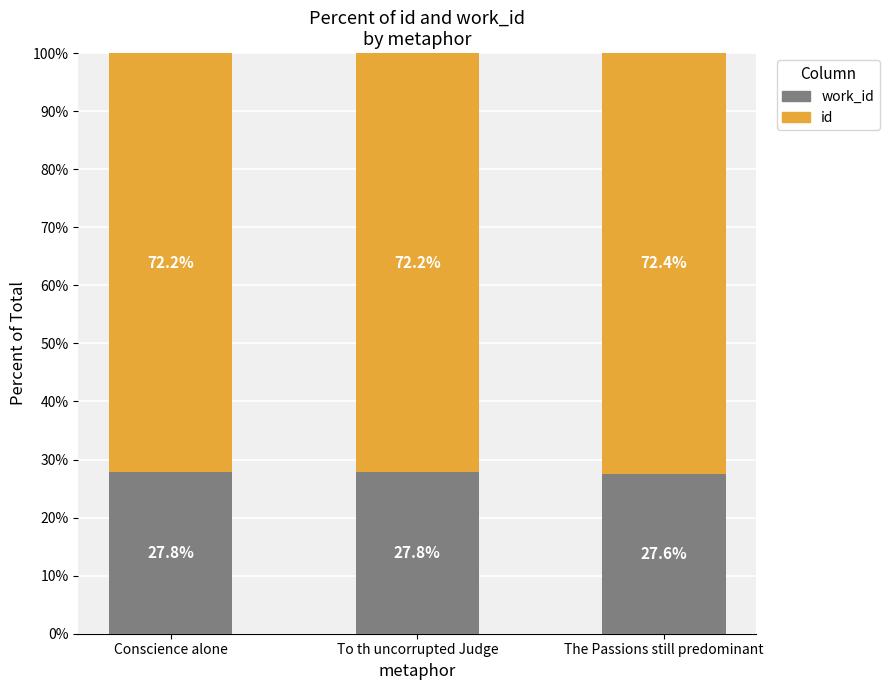

What is the total value across all series at The Passions still predominant?

100.0